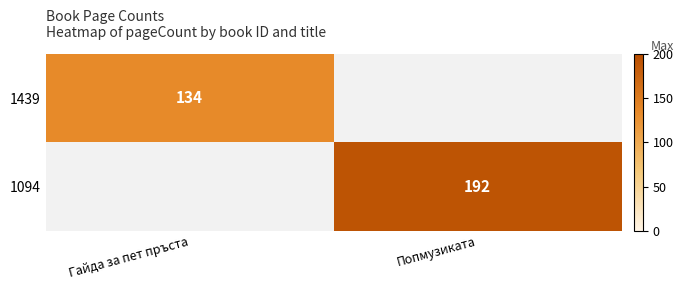

The 1094 series shows 275 at Попмузиката. True or false?

False